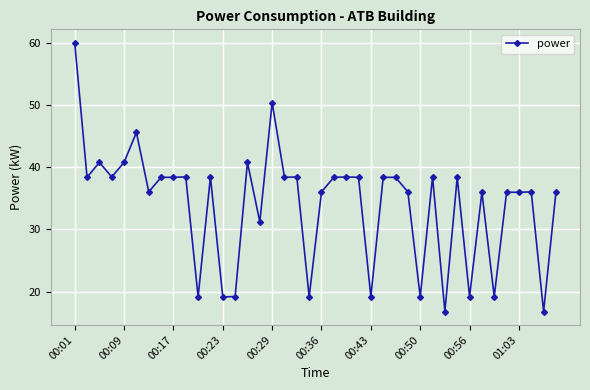

What is the value of the 8th point from the left?

38.4